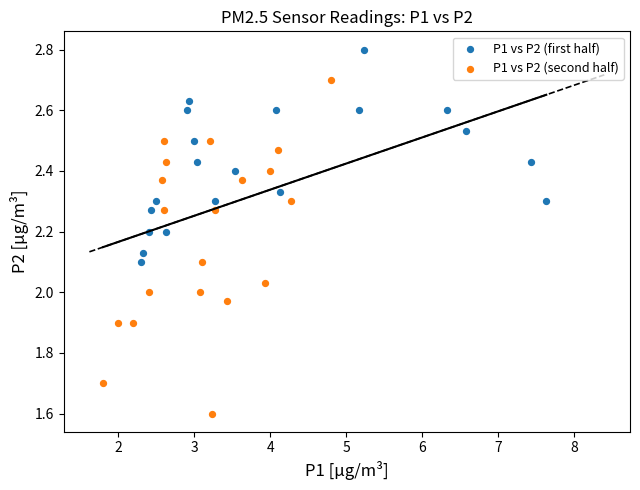

Which series contains the highest Y value?

P1 vs P2 (first half)